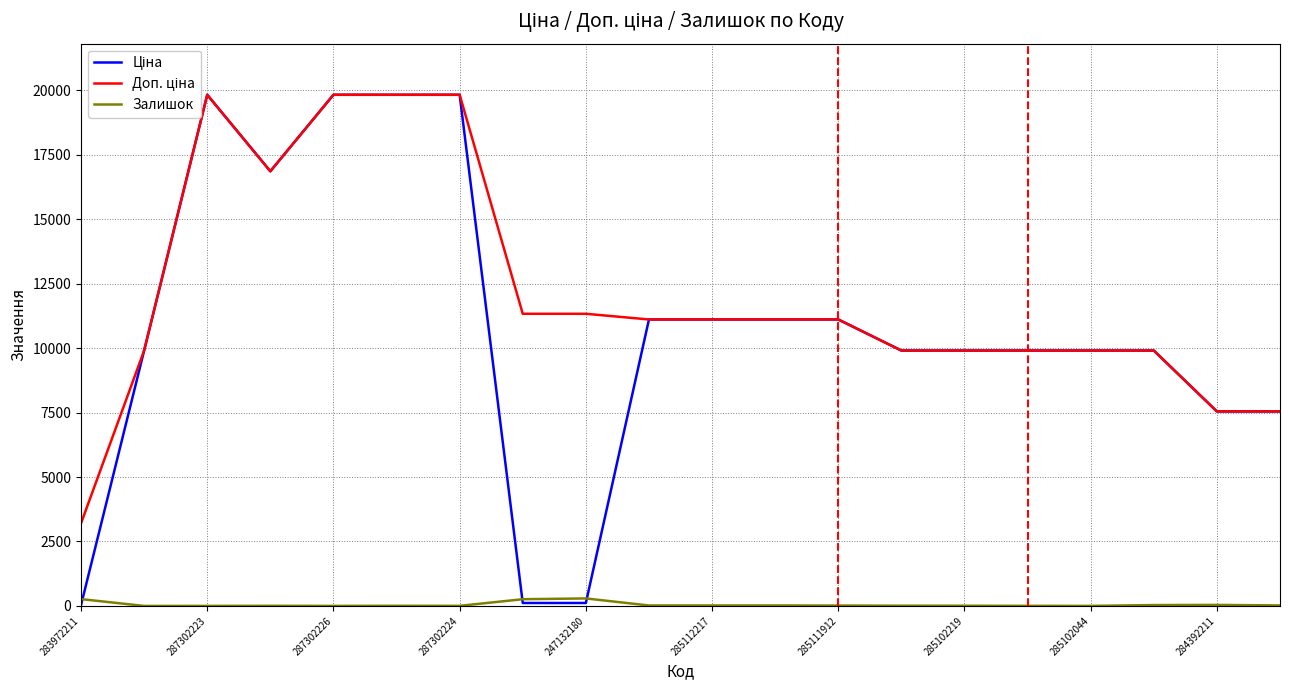

Is it true that Залишок equals 264 at 283972211?

True